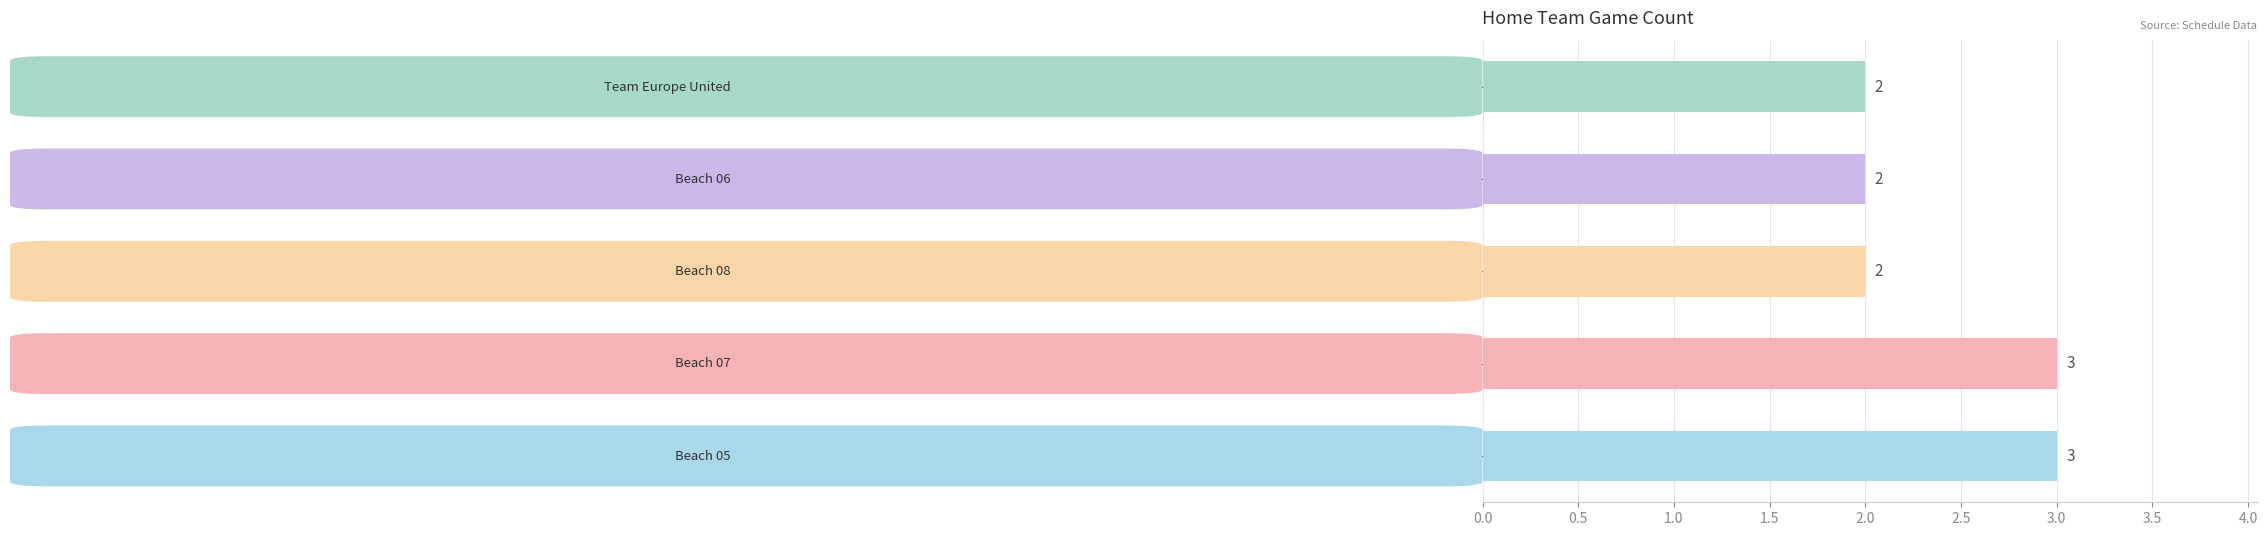

What is the sum of all values?

12